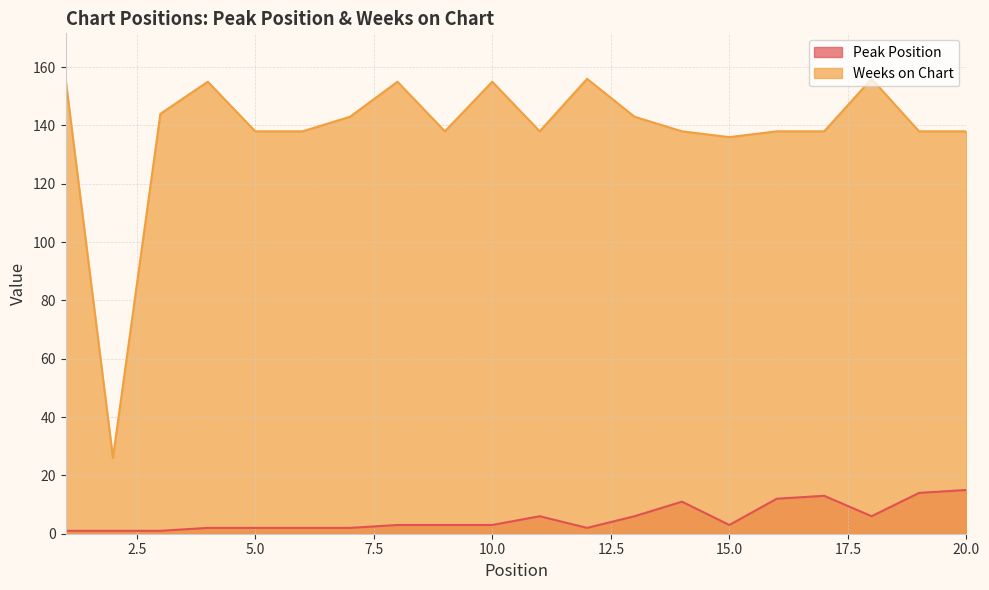

The Weeks on Chart series shows 187 at 17. True or false?

False